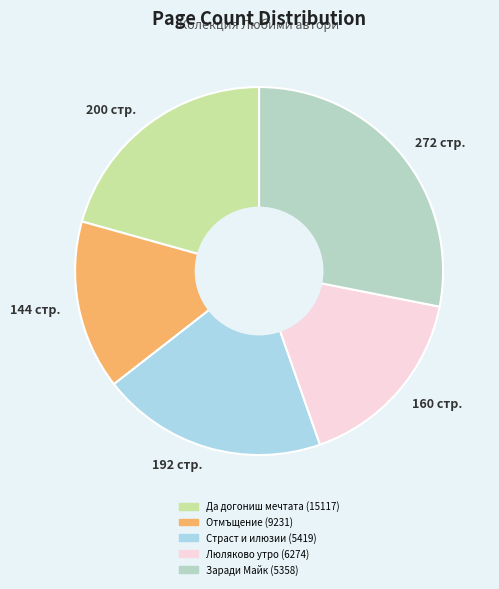

Between 192 стр. and 144 стр., which is larger?

192 стр.